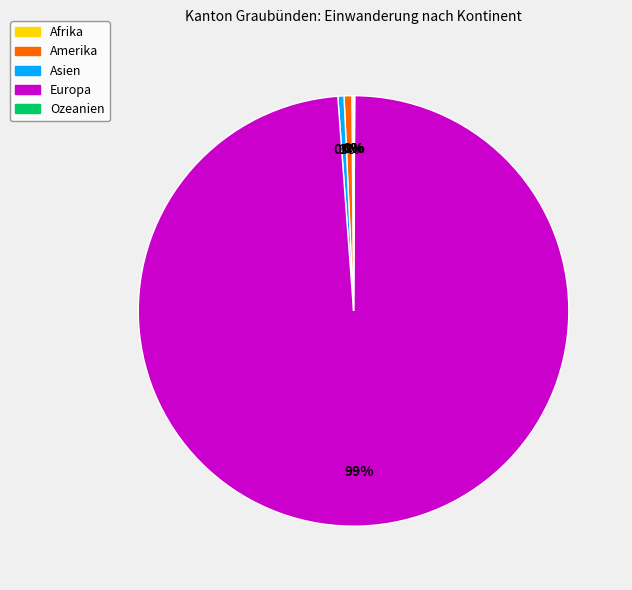

Which slice is the largest?

Europa